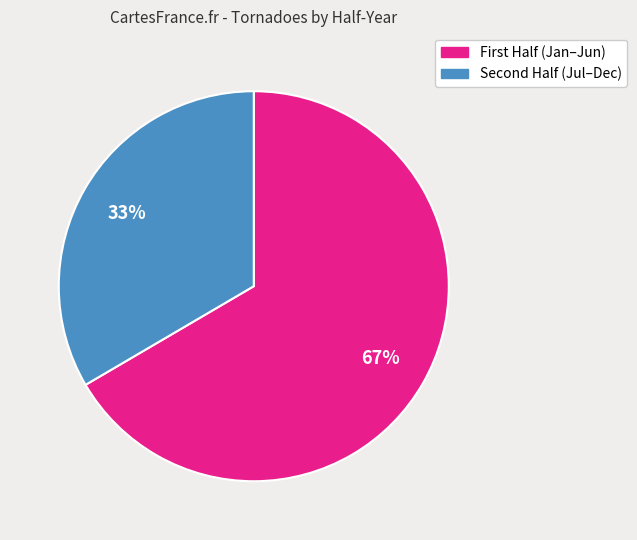

Is there any slice that represents more than half of the pie?

Yes